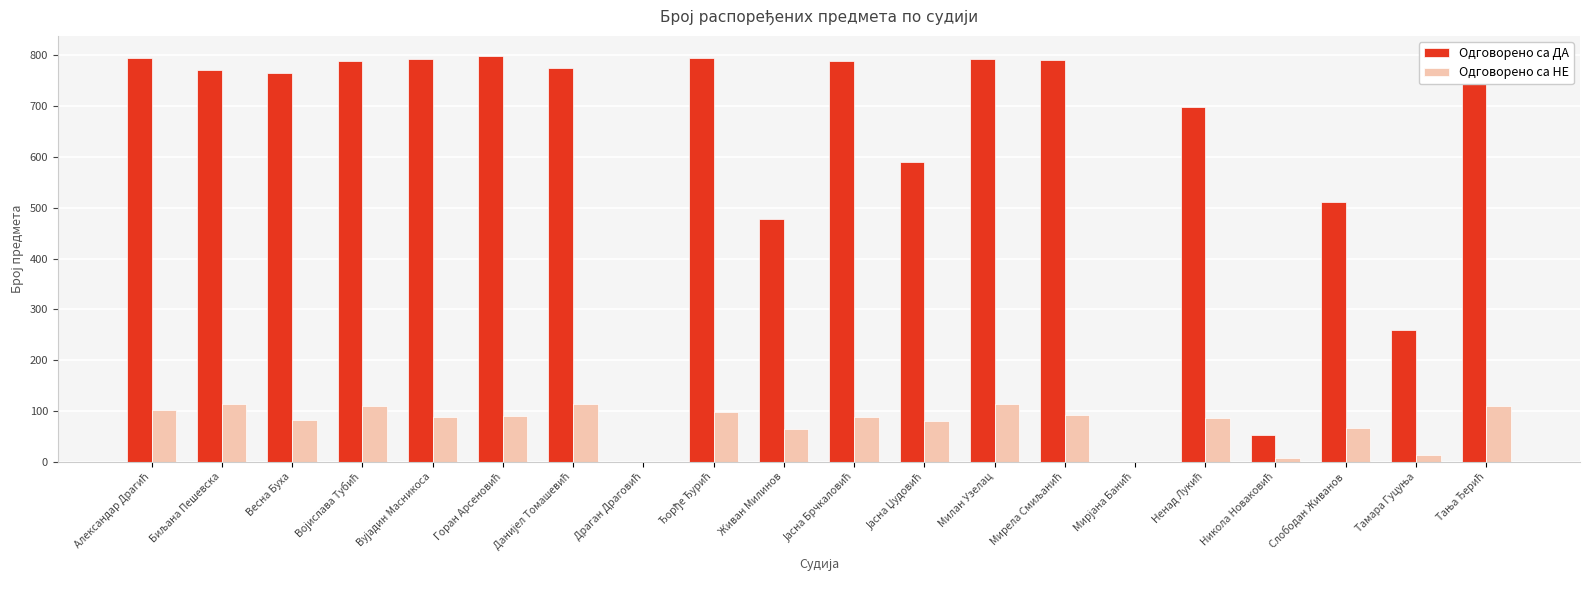

Where is Одговорено са ДА nearest to the value 399?

Живан Милинов